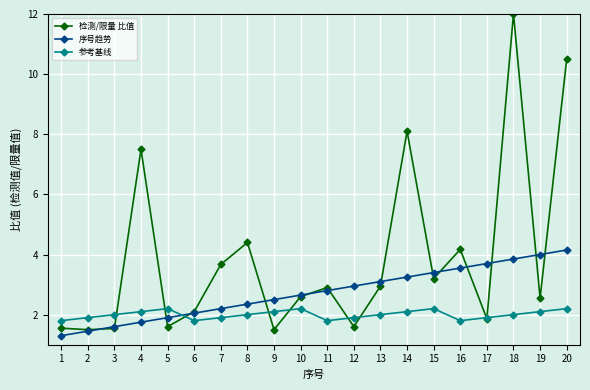

True or false: 检测/限量 比值 has more than 1 interior local peaks.

True